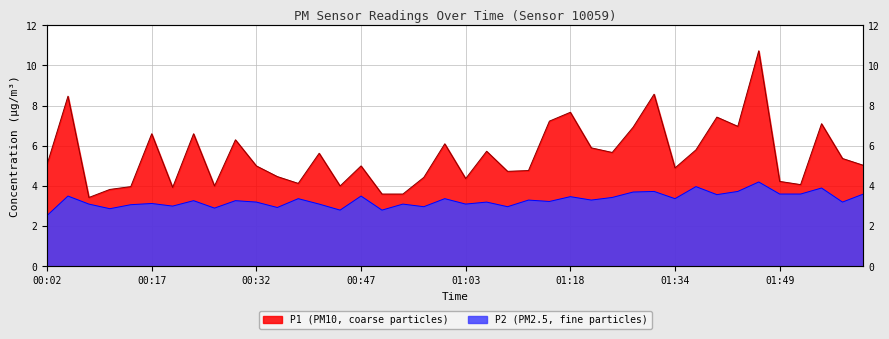

Where does the P2 series first go above 3?

00:05